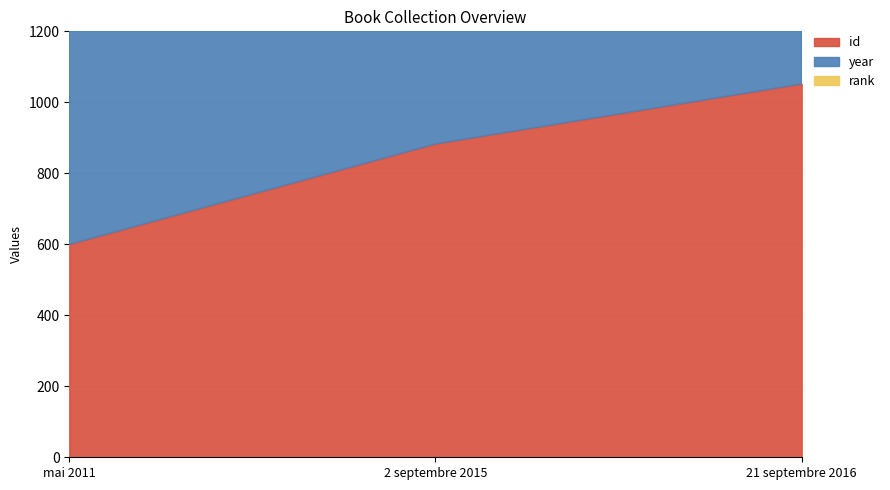

What is the lowest value of the year series?

2611